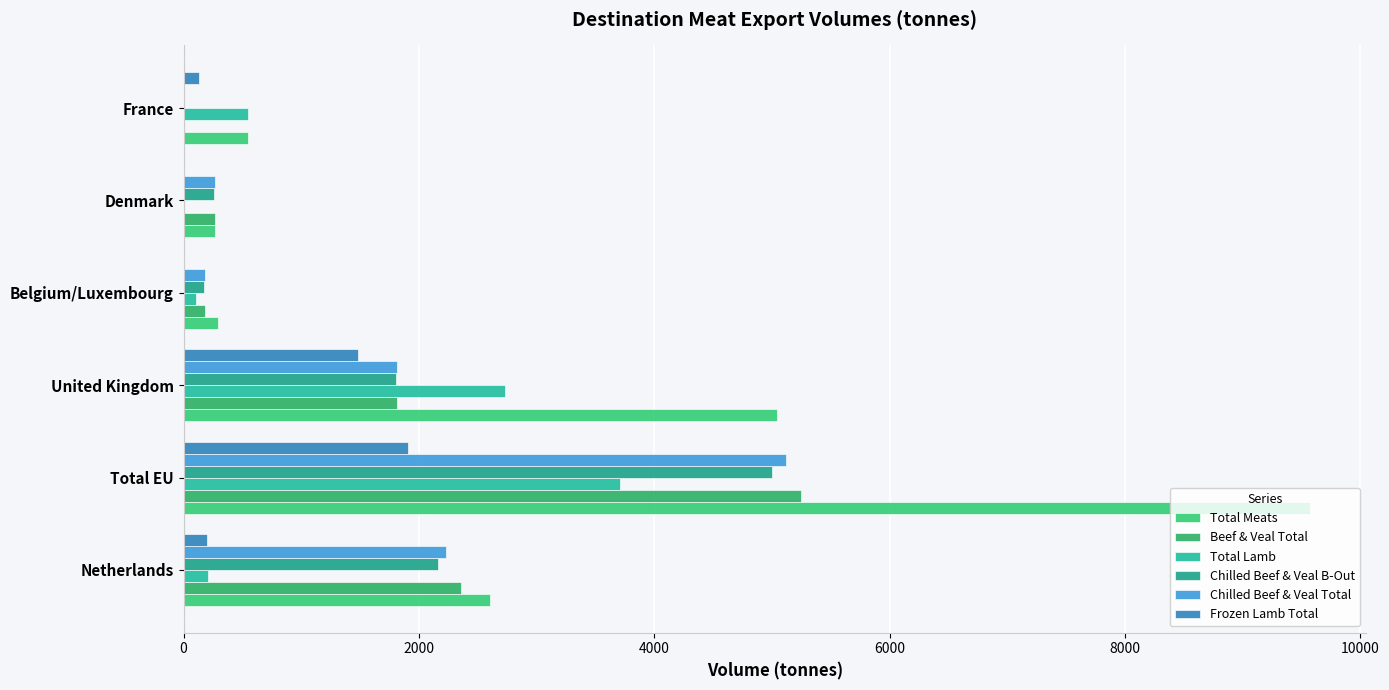

How many values in the Total Lamb series exceed 544?

3